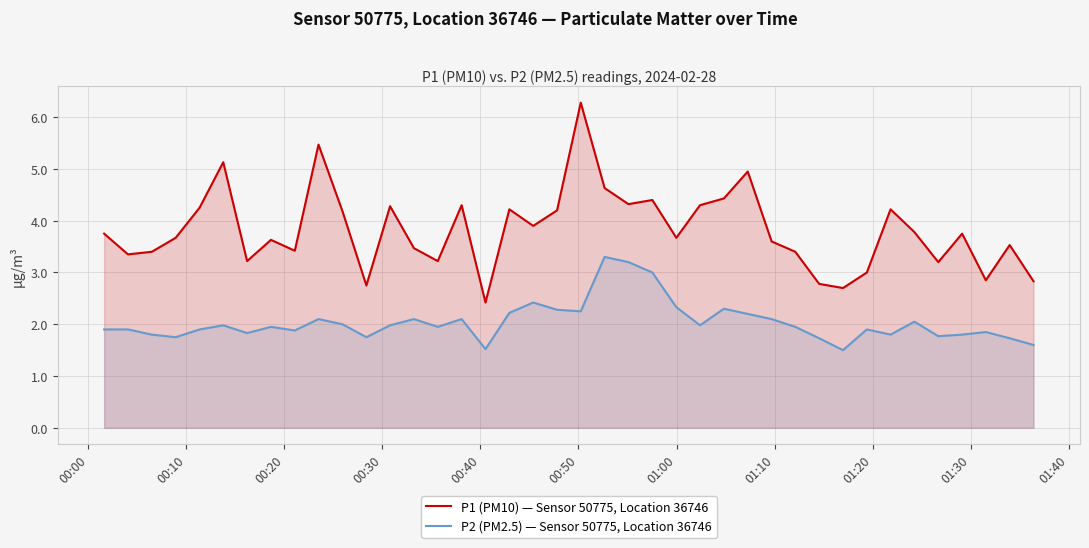

At how many categories does at least one series exceed 5?

3